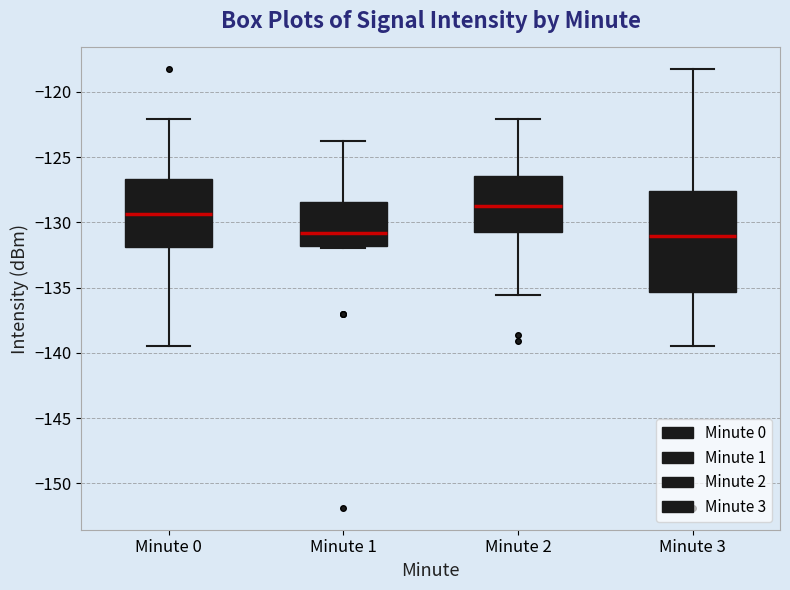

Reading left to right, read every box against the y-axis: the position of its median line, the range the box covers, and the ends of its whiskers. The values are not printed on the chart, so give them approximately, as read against the axis.

Minute 0: median -129.5, box -132.0 to -126.5, whiskers -139.5 to -122.0
Minute 1: median -131.0, box -132.0 to -128.5, whiskers -132.0 to -124.0
Minute 2: median -129.0, box -130.5 to -126.5, whiskers -135.5 to -122.0
Minute 3: median -131.0, box -135.5 to -127.5, whiskers -139.5 to -118.5